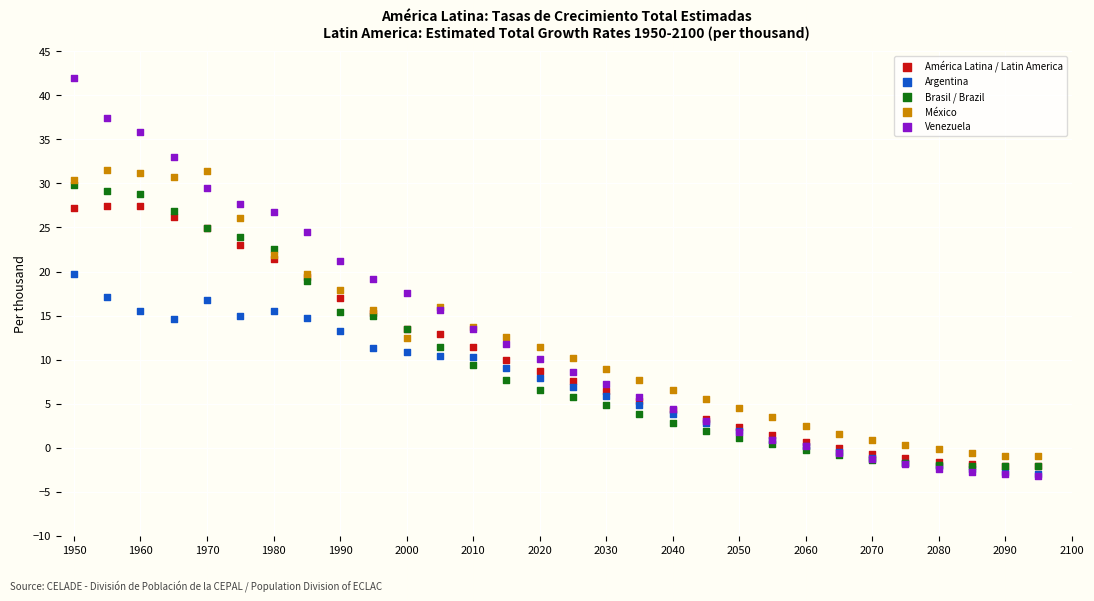

What are all the series names shown in the legend?

América Latina / Latin America, Argentina, Brasil / Brazil, México, Venezuela